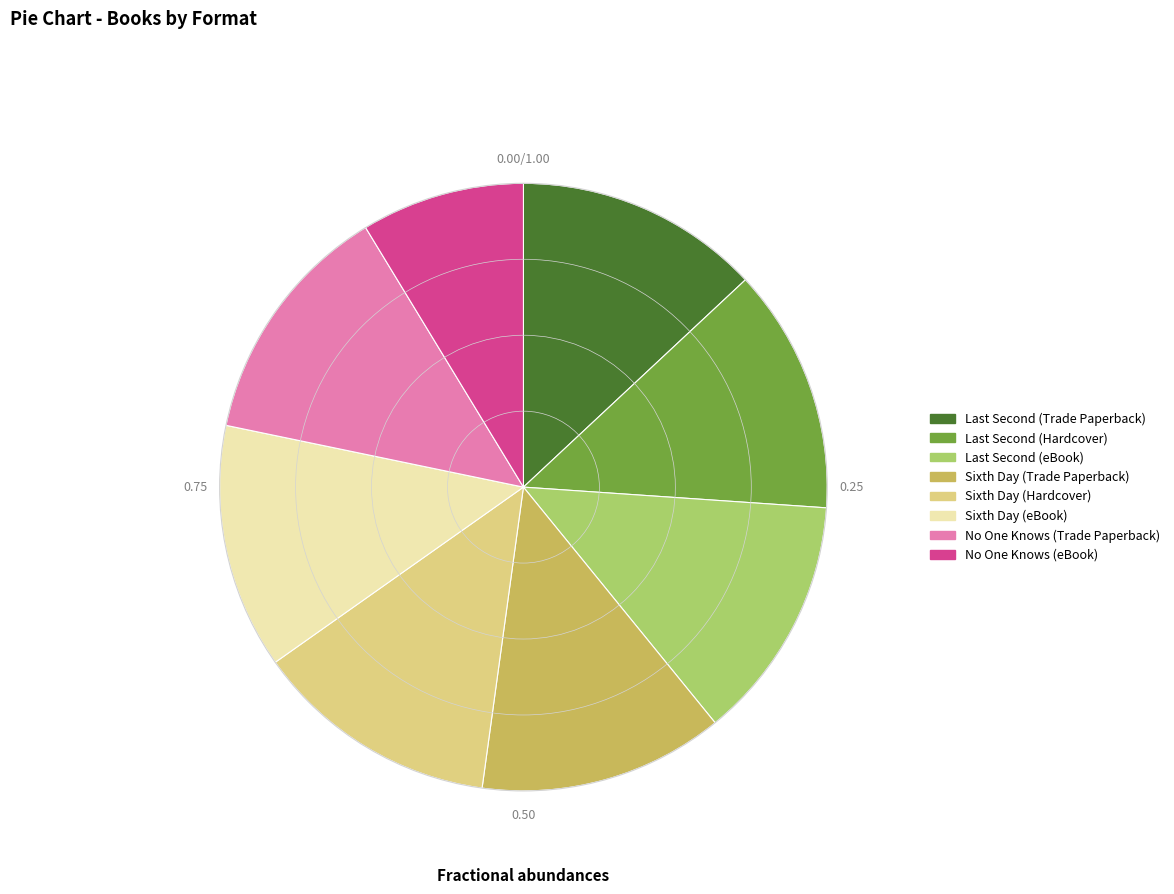

Is there any slice that represents more than half of the pie?

No